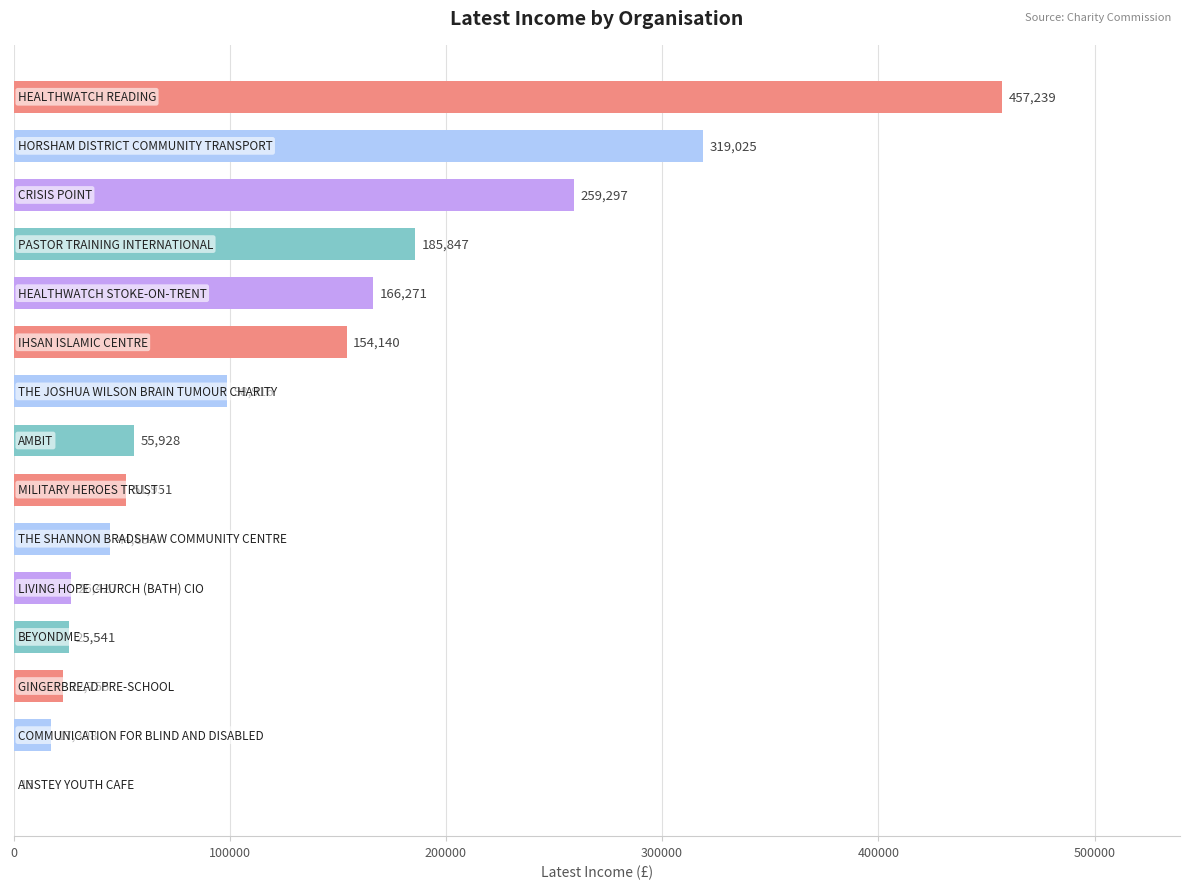

Count the number of categories in the chart.

15